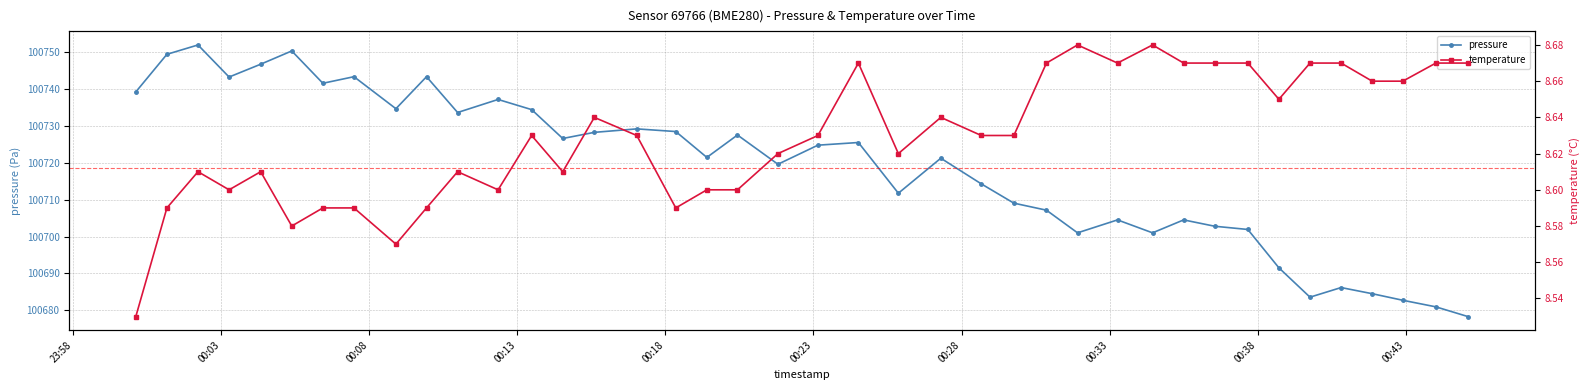

At how many categories does at least one series exceed 52155?

40